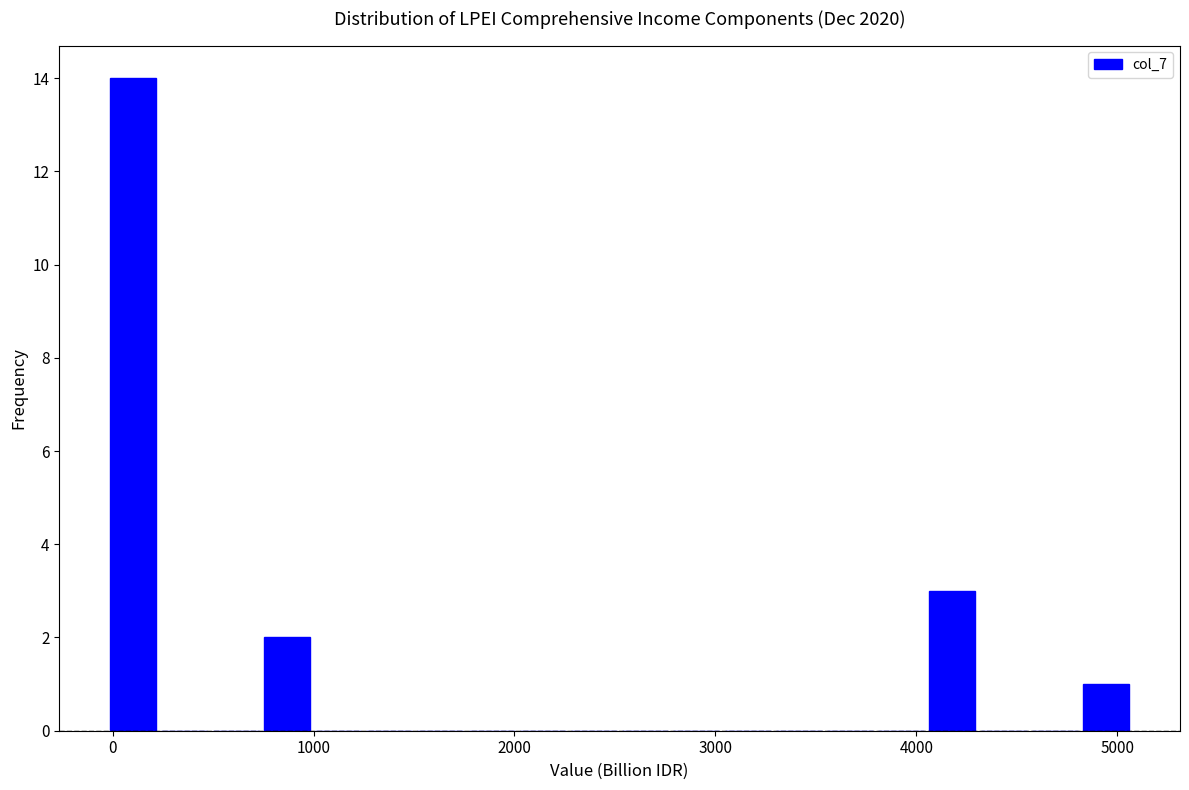

Read against the x-axis, roughly where is the centre of the tallest bar?

100